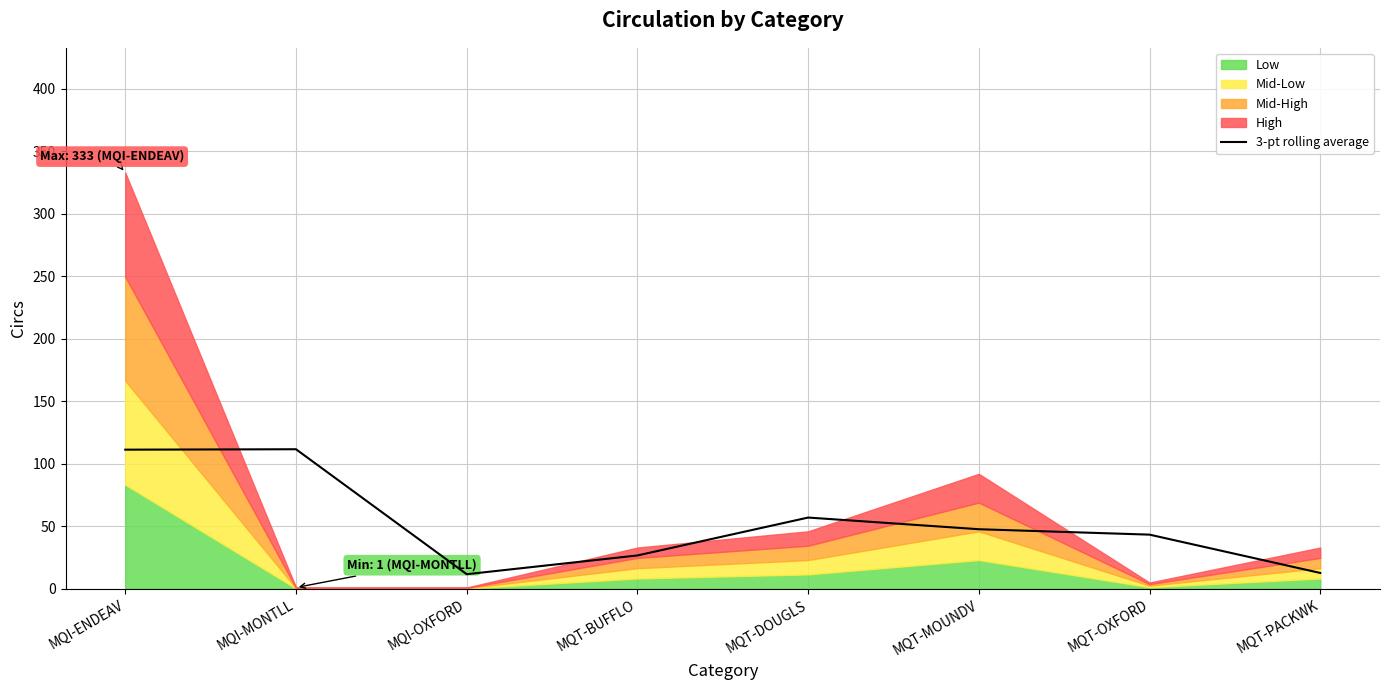

True or false: the data shows 76.1 at MQI-ENDEAV.

False